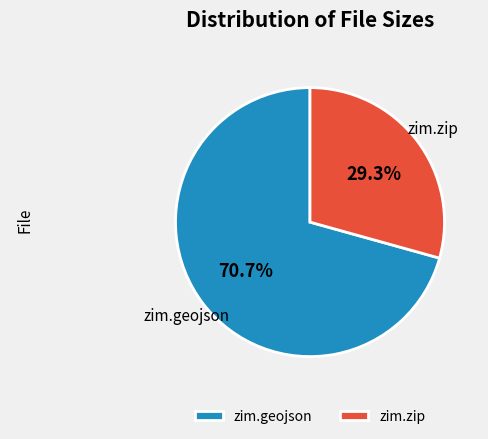

True or false: zim.zip accounts for 29% of the total.

True